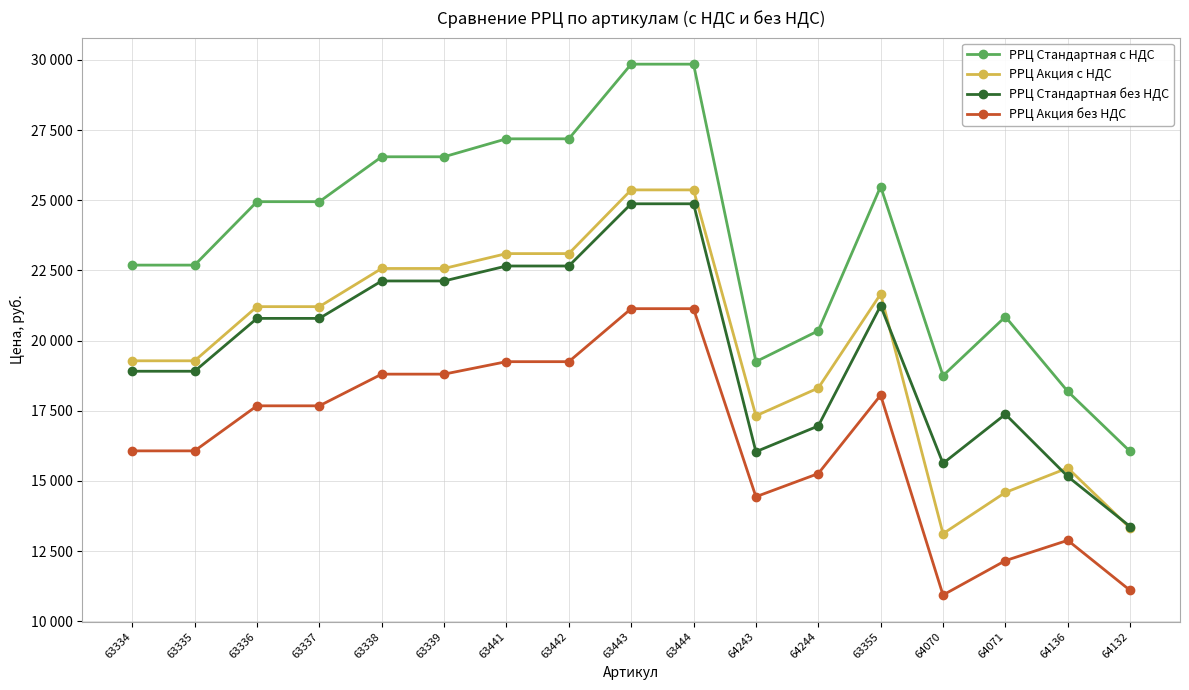

How many data points does each series have?

17